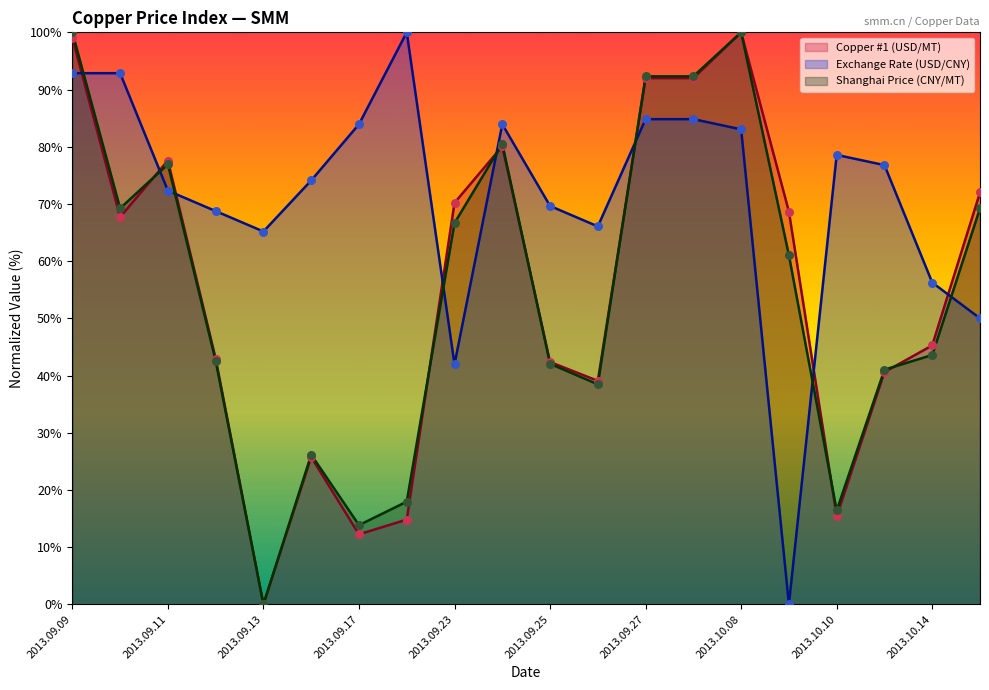

What is the total value across all series at 2013.10.11?

158.4